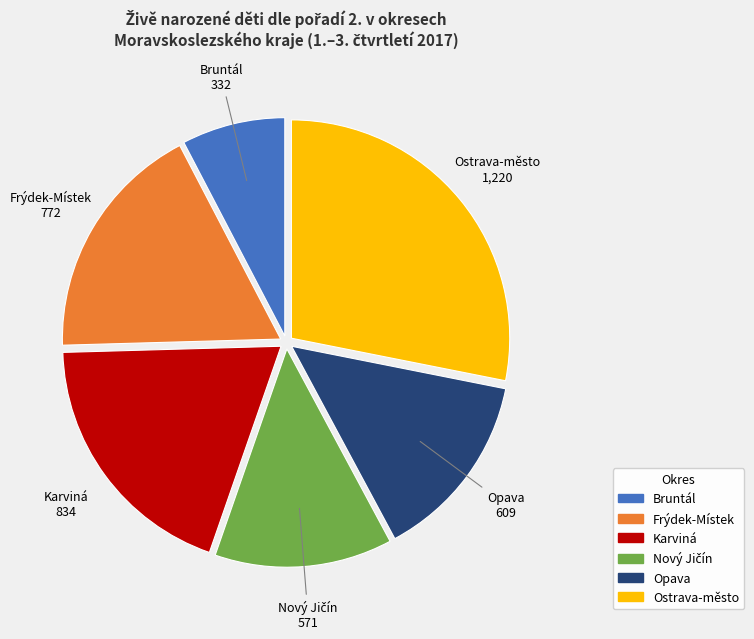

Which slice is the largest?

Ostrava-město